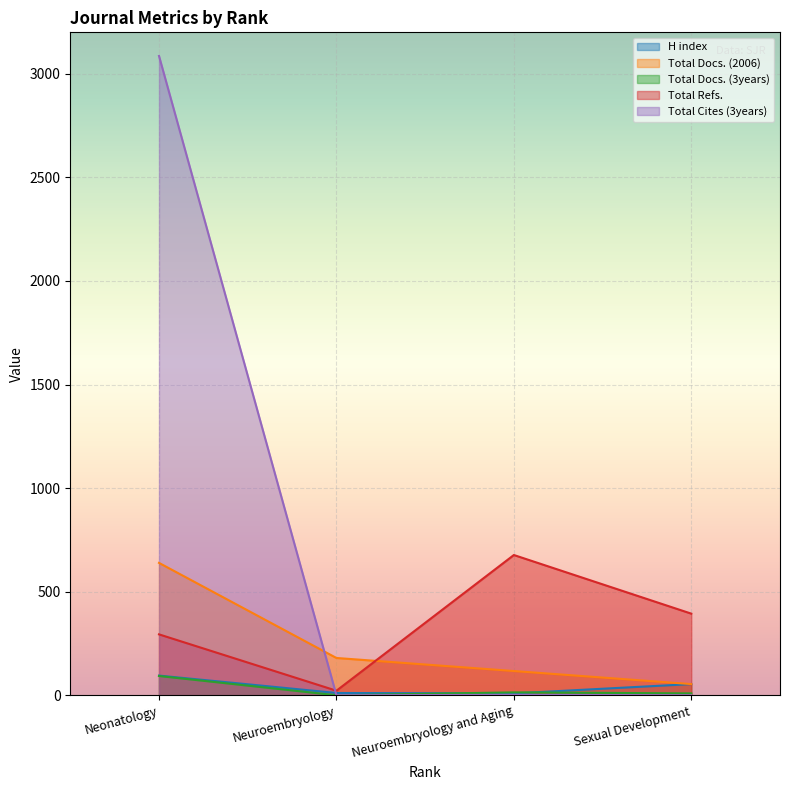

True or false: Total Docs. (2006) and Total Refs. cross at least once.

True